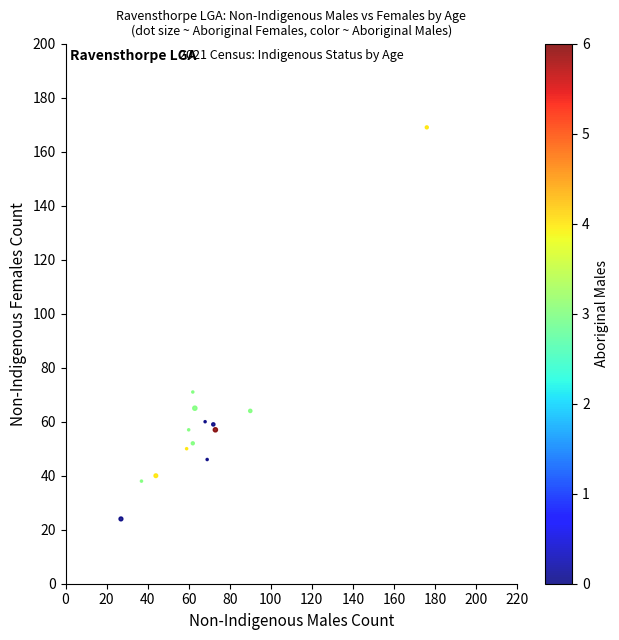

What Y value in the scatter plot is closest to 96?

71